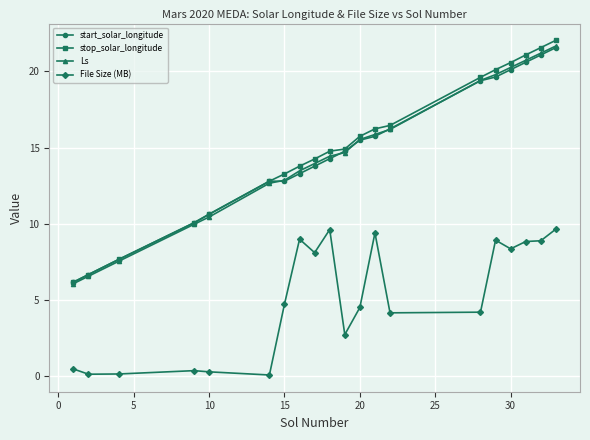

True or false: stop_solar_longitude and File Size (MB) intersect in this chart.

False